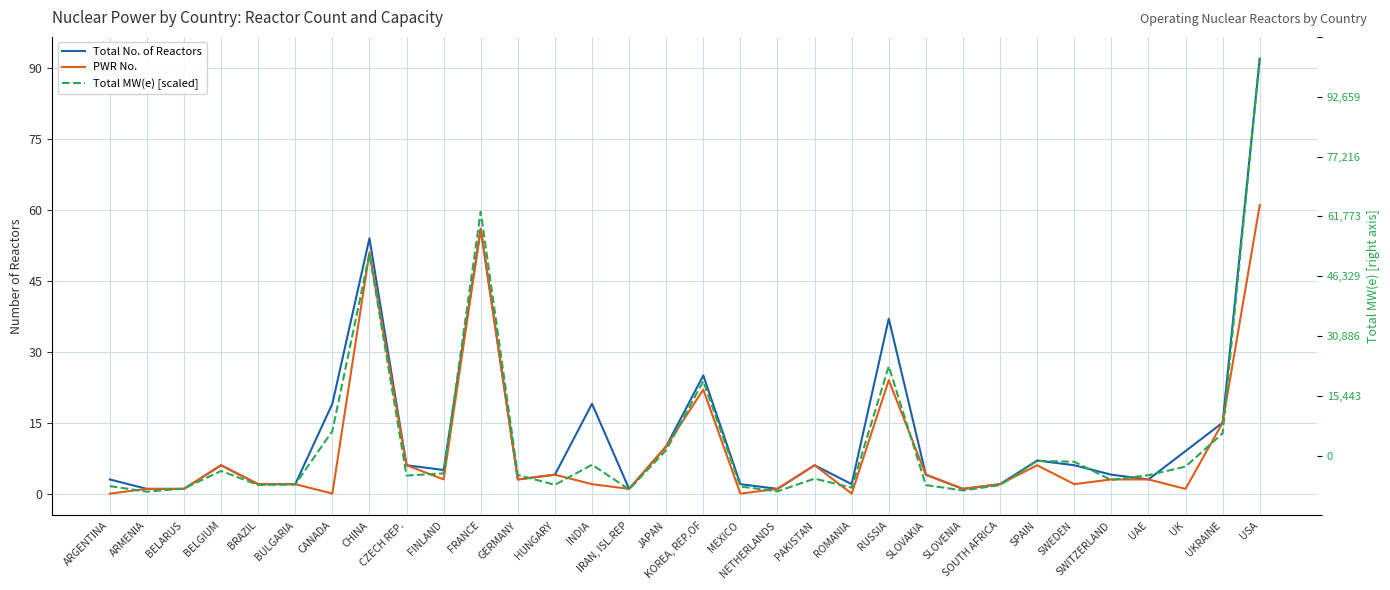

What is the difference between the maximum and second lowest values in the PWR No. series?

61.0